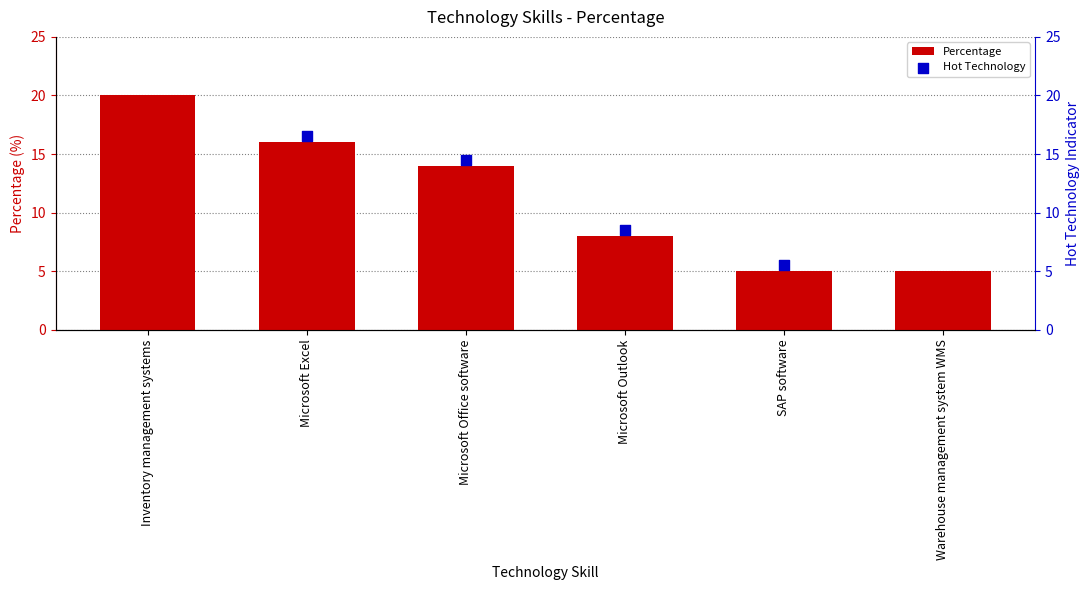

Approximately how many times larger is the value at SAP software compared to Microsoft Outlook?

0.6